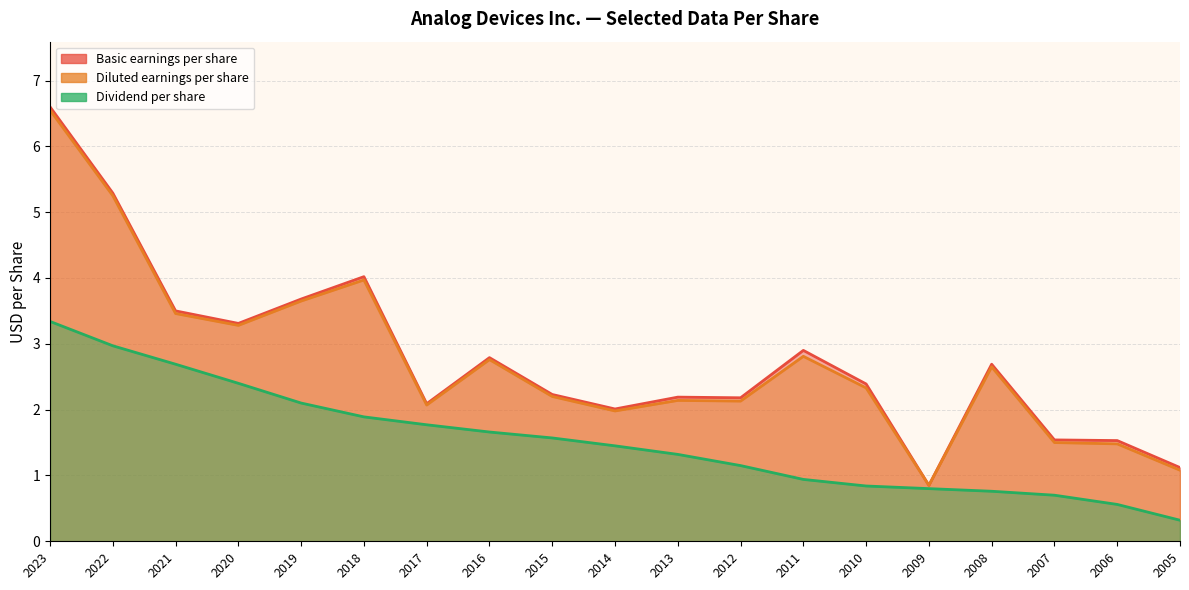

How many series are shown in this chart?

3